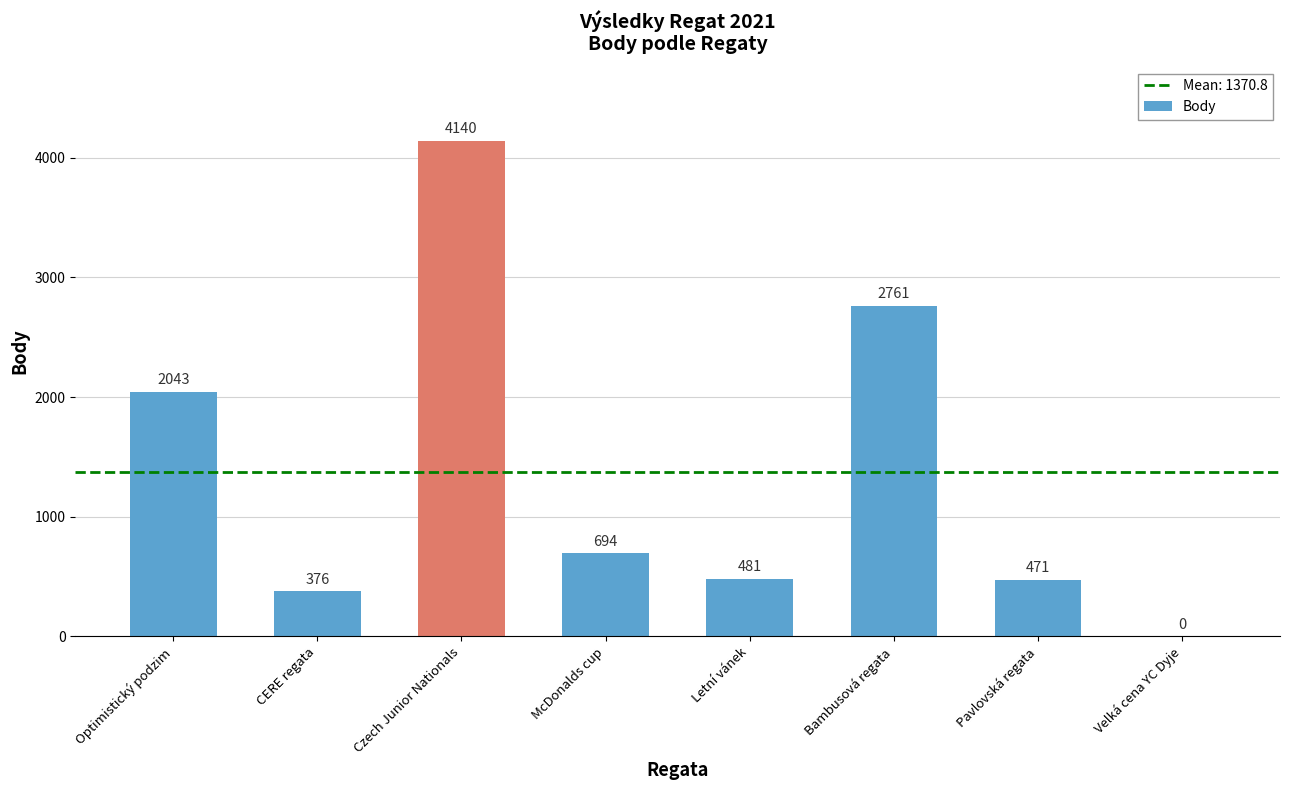

At which label is the value closest to 2070?

Optimistický podzim